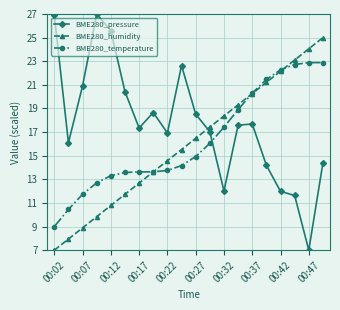

Rank the series by their maximum value, from highest to lowest.

BME280_pressure, BME280_humidity, BME280_temperature